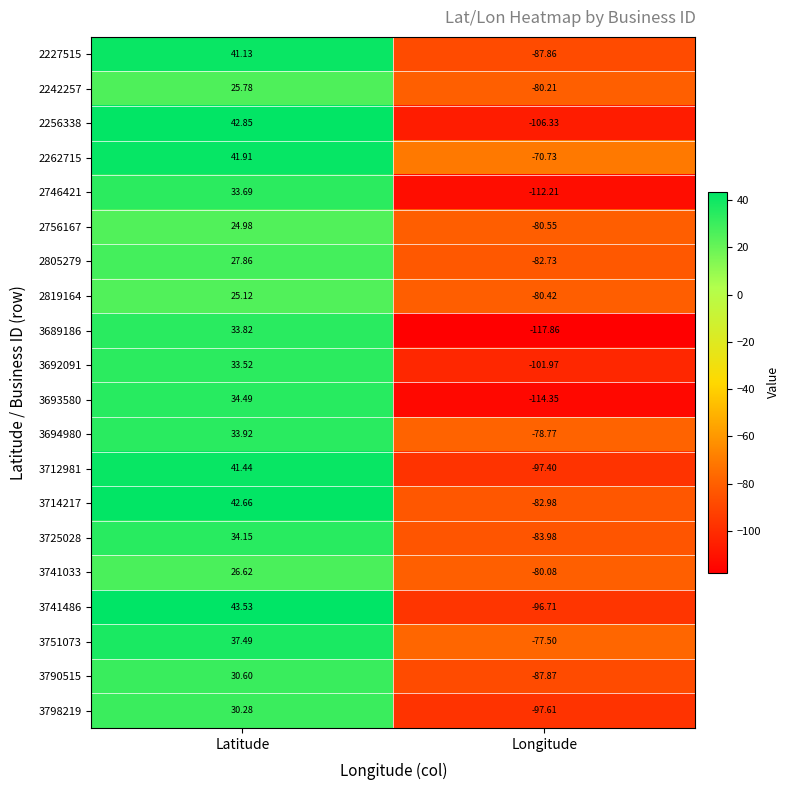

Is the value of 2262715 at Longitude greater than the value of 3741486 at Latitude?

No